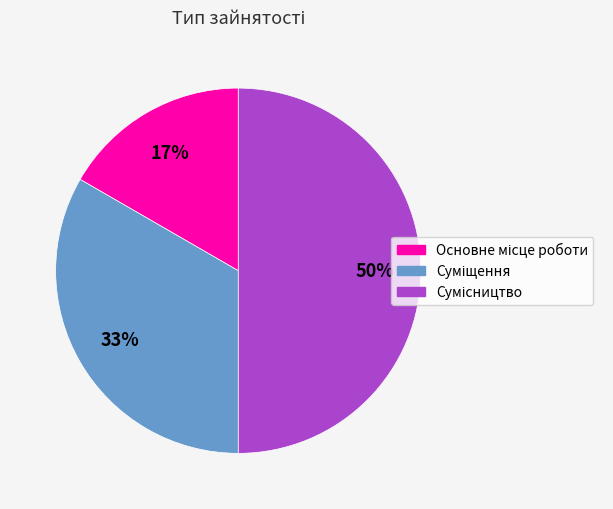

How many segments does this pie chart have?

3